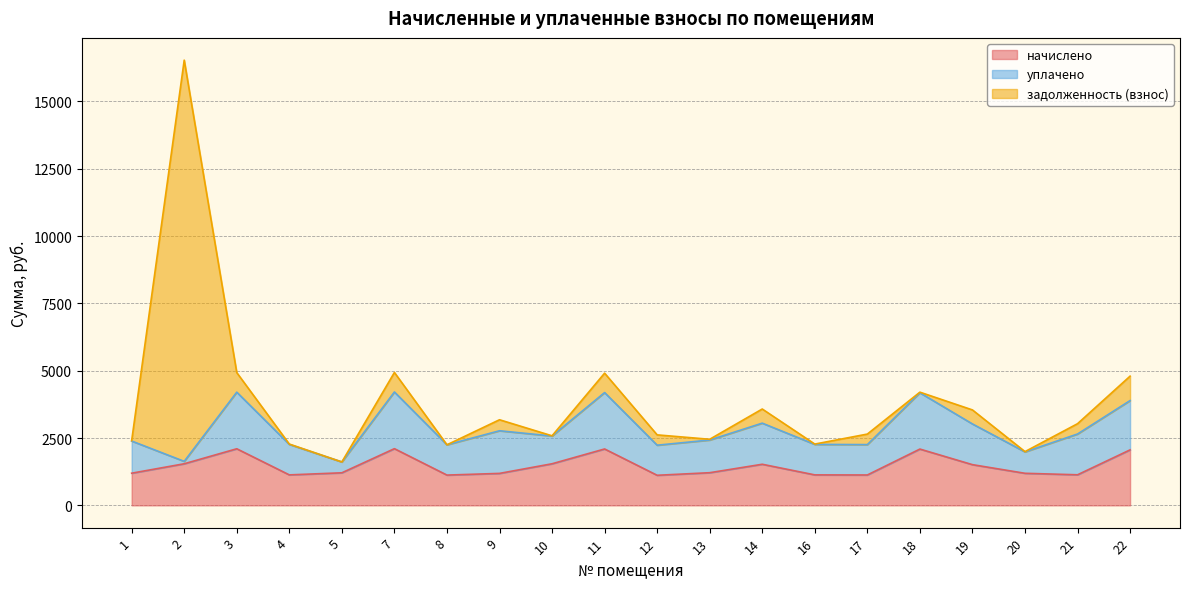

True or false: начислено has a value of 1979.7 at 9.

False